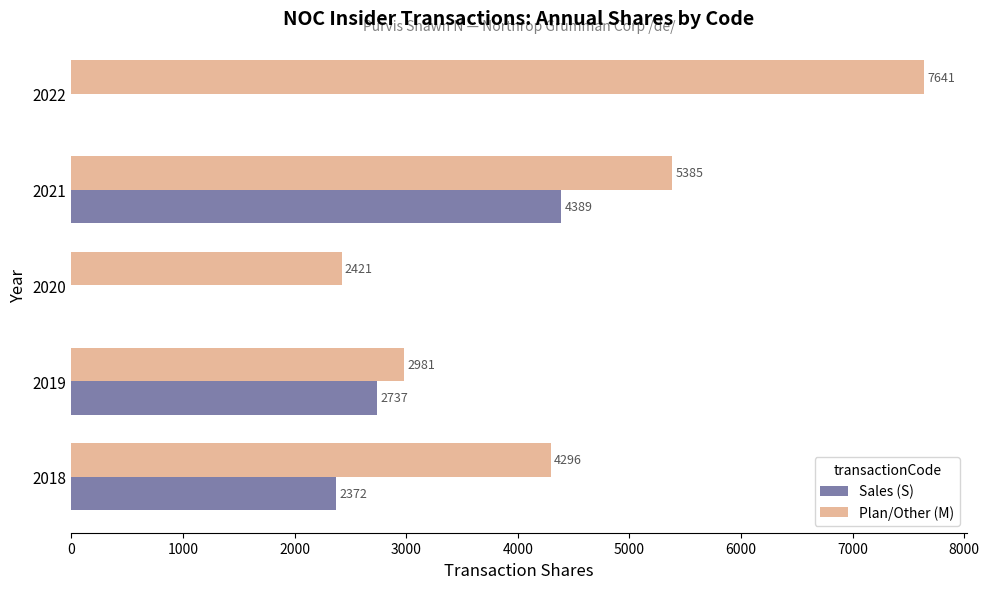

Which series has the largest total across all categories?

Plan/Other (M)